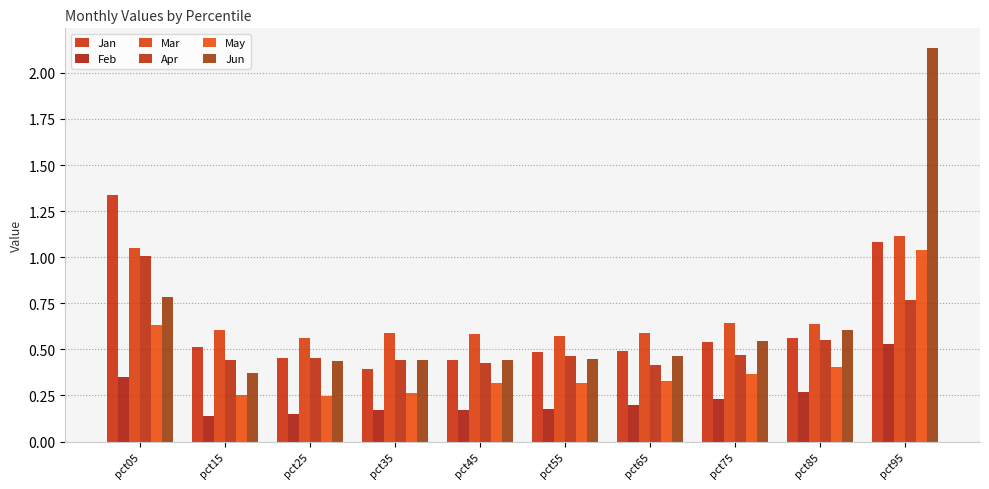

At how many categories does at least one series exceed 0?

10